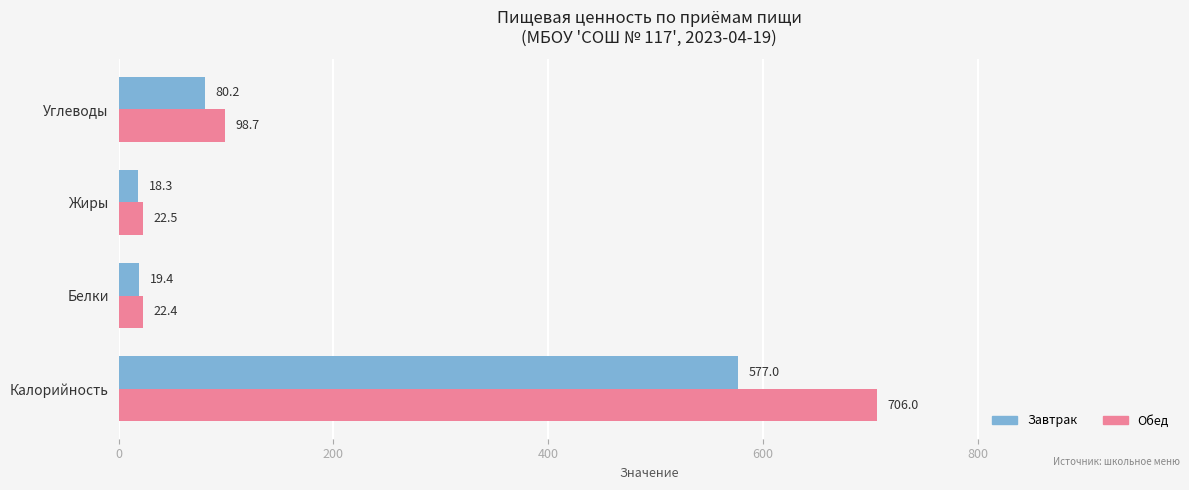

Where is Обед nearest to the value 364?

Углеводы